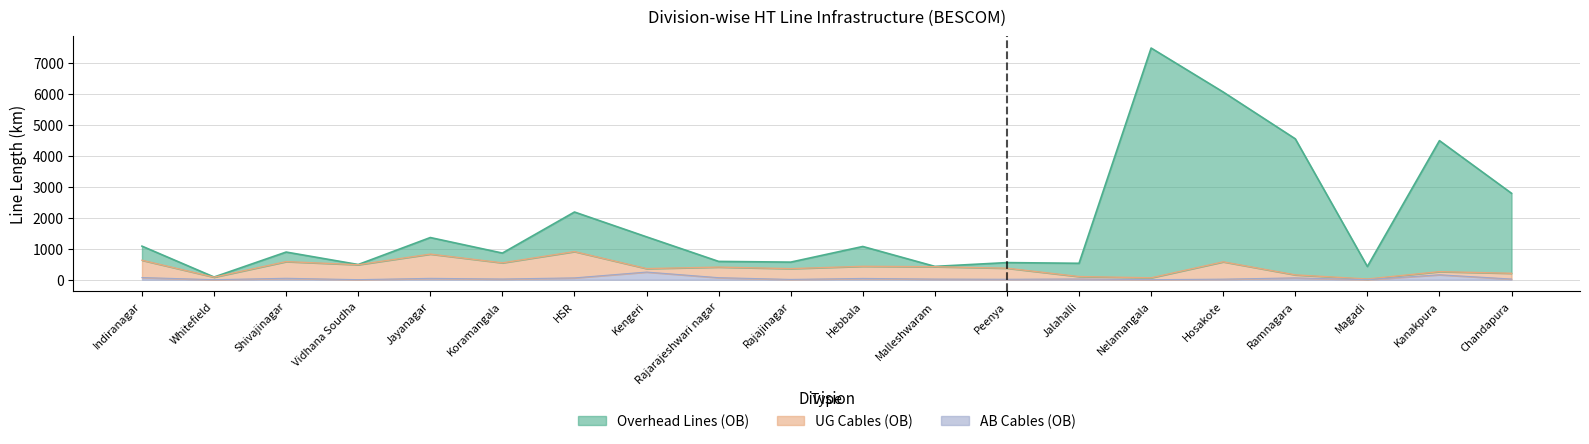

What is the sum of all Overhead Lines (OB) values?

37855.8